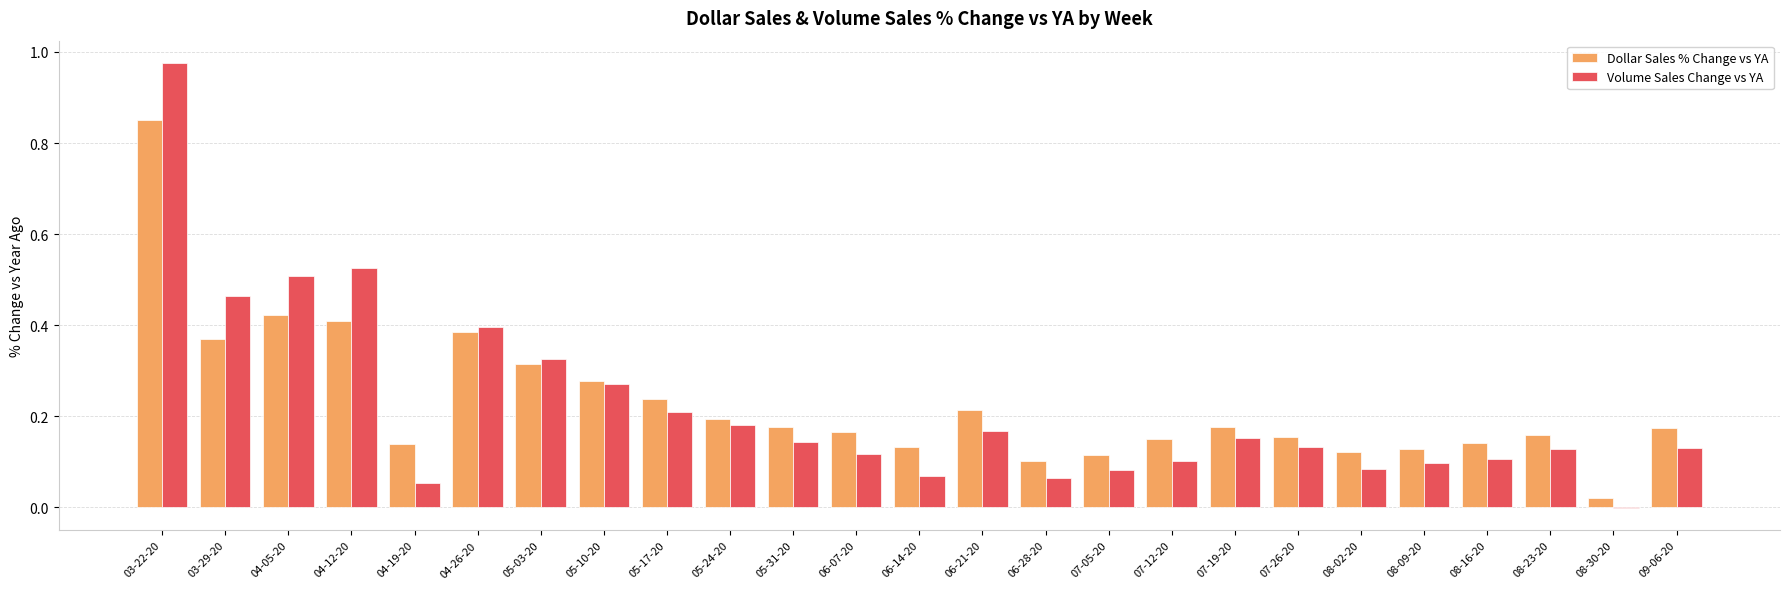

What is the sum of all Dollar Sales % Change vs YA values?

5.7